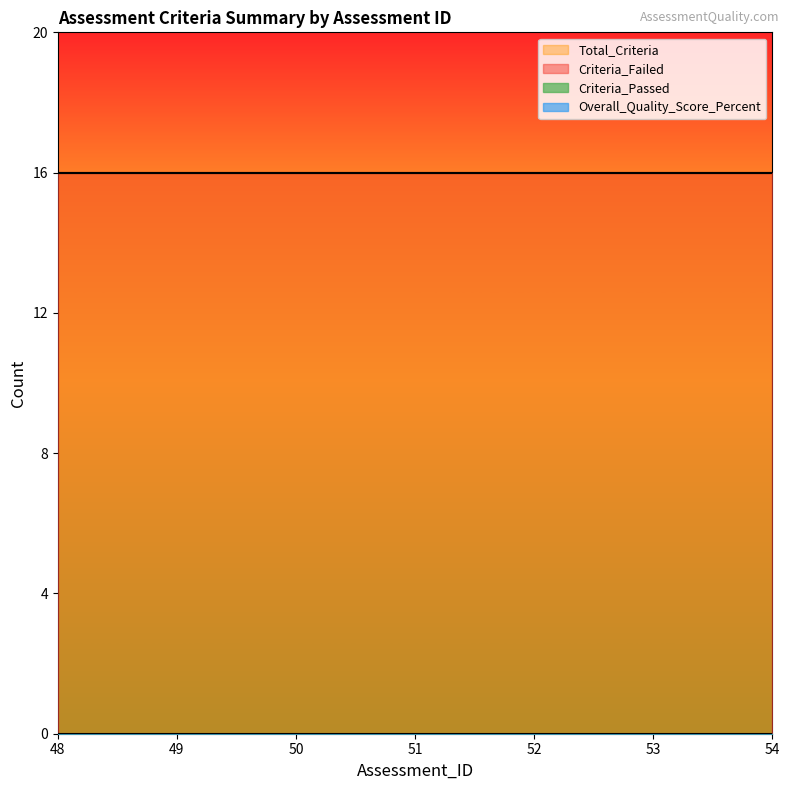

The value of Criteria_Failed at 54 is 26. True or false?

False